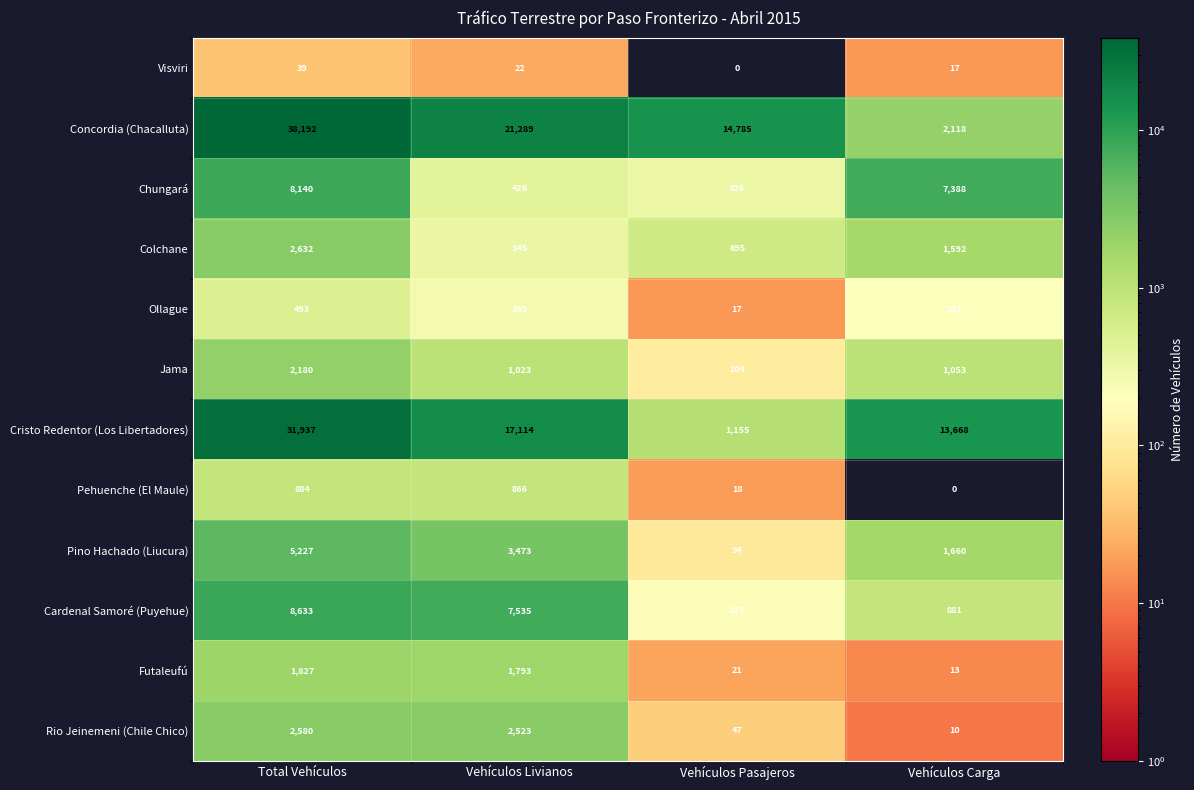

What is the sum of all Colchane values?

5264